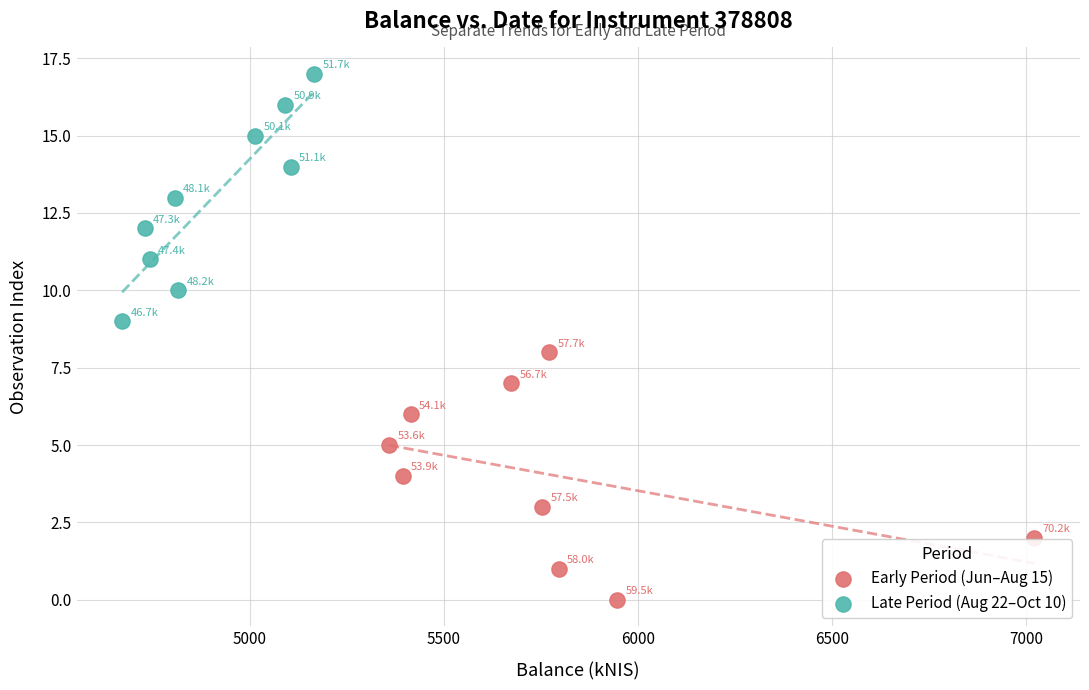

What are all the series names shown in the legend?

Early Period (Jun–Aug 15), Late Period (Aug 22–Oct 10)